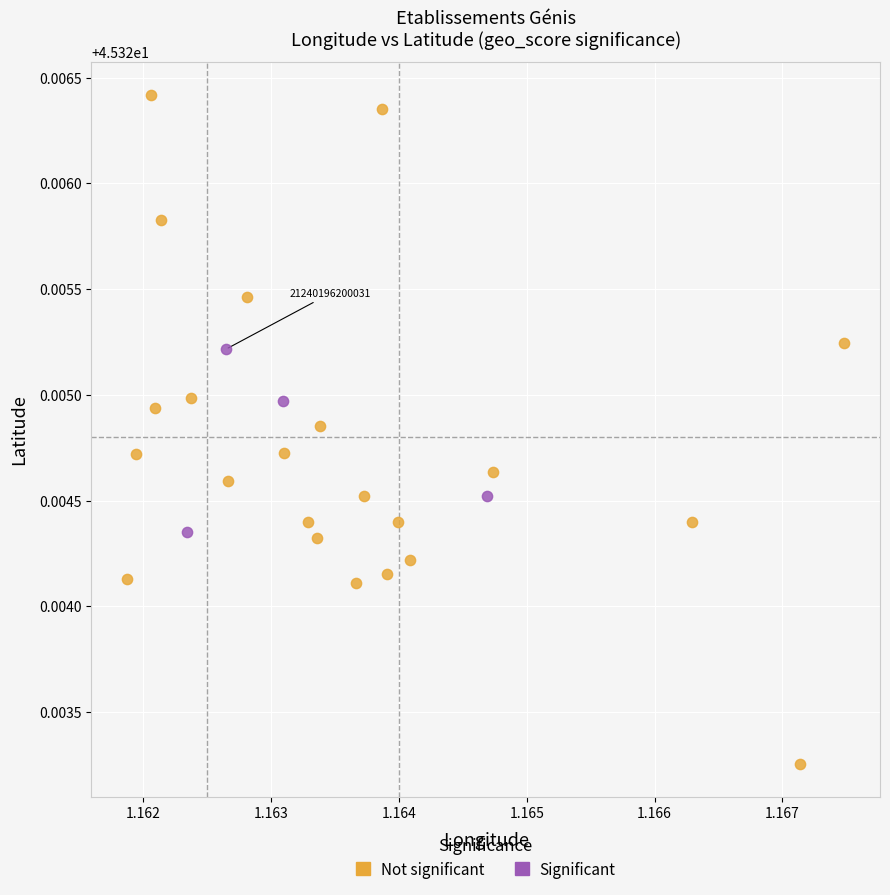

What are all the series names shown in the legend?

Not significant, Significant